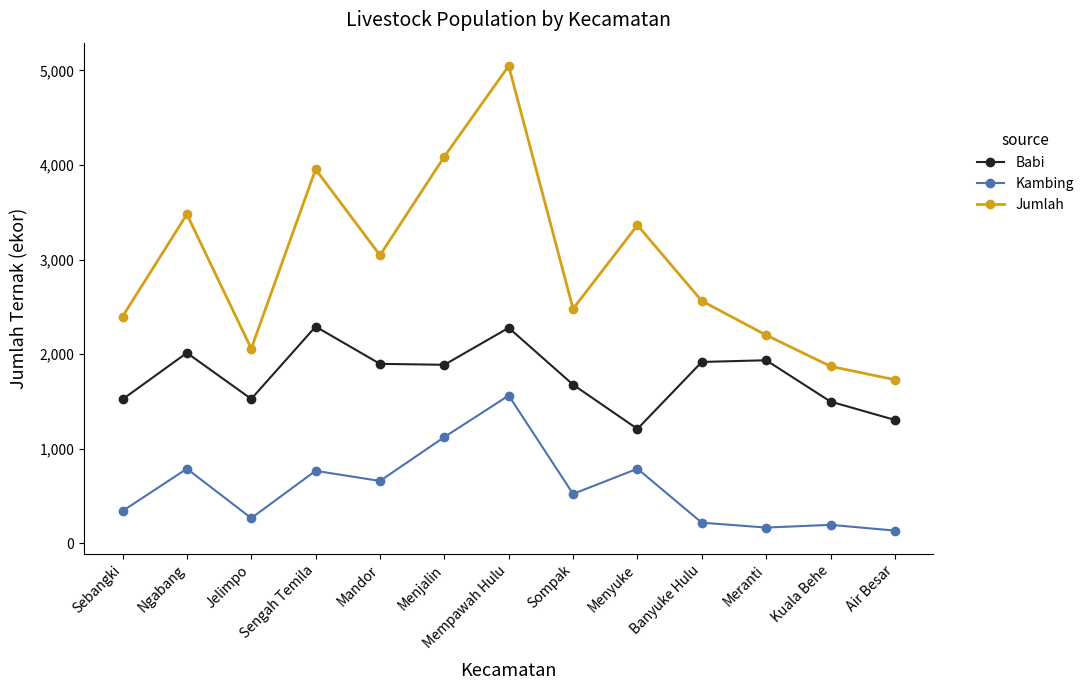

Rank the series at Mempawah Hulu from highest to lowest value.

Jumlah, Babi, Kambing